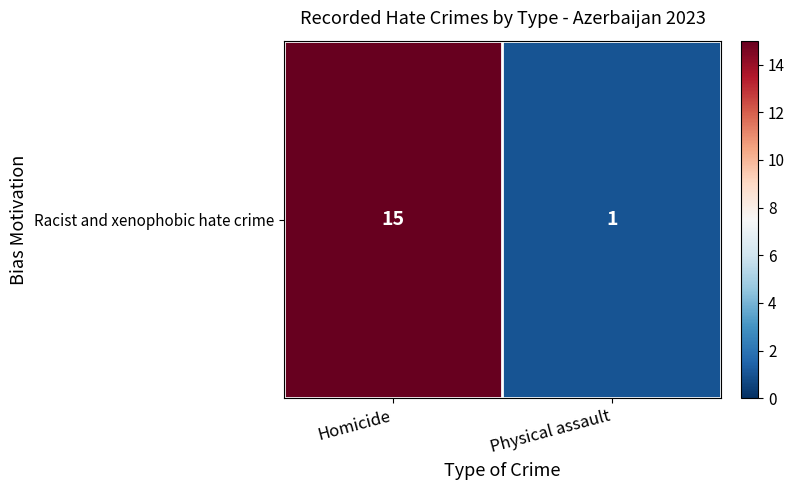

Is it true that the value at Physical assault is 1?

True